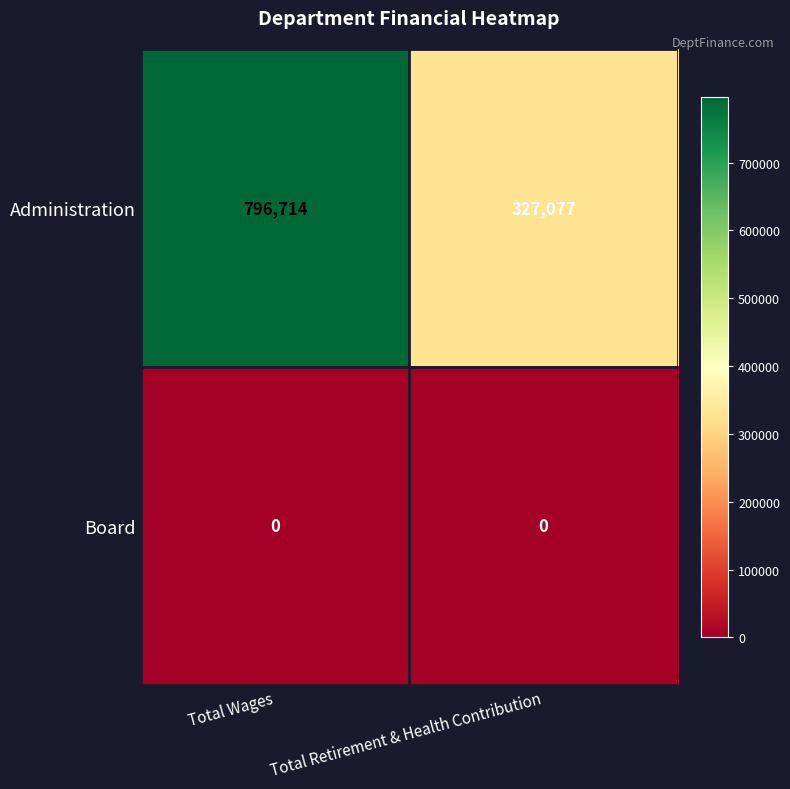

At which category is the sum across all series the highest?

Total Wages